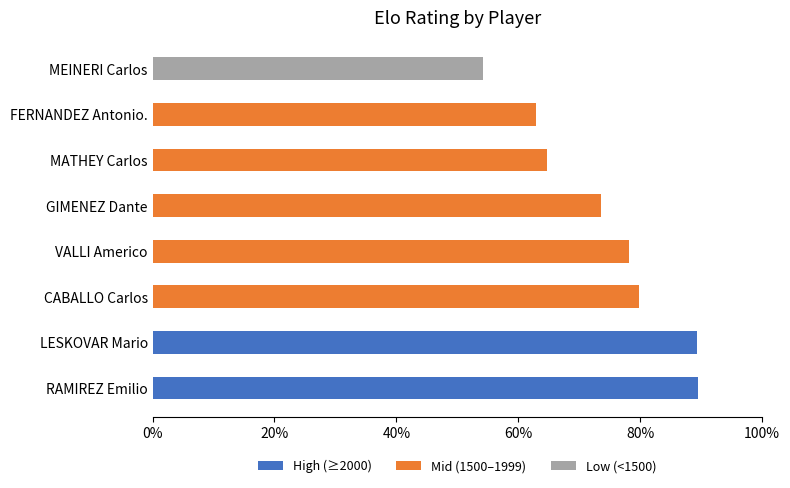

The value of High (≥2000) at FERNANDEZ Antonio. is -53.7. True or false?

False